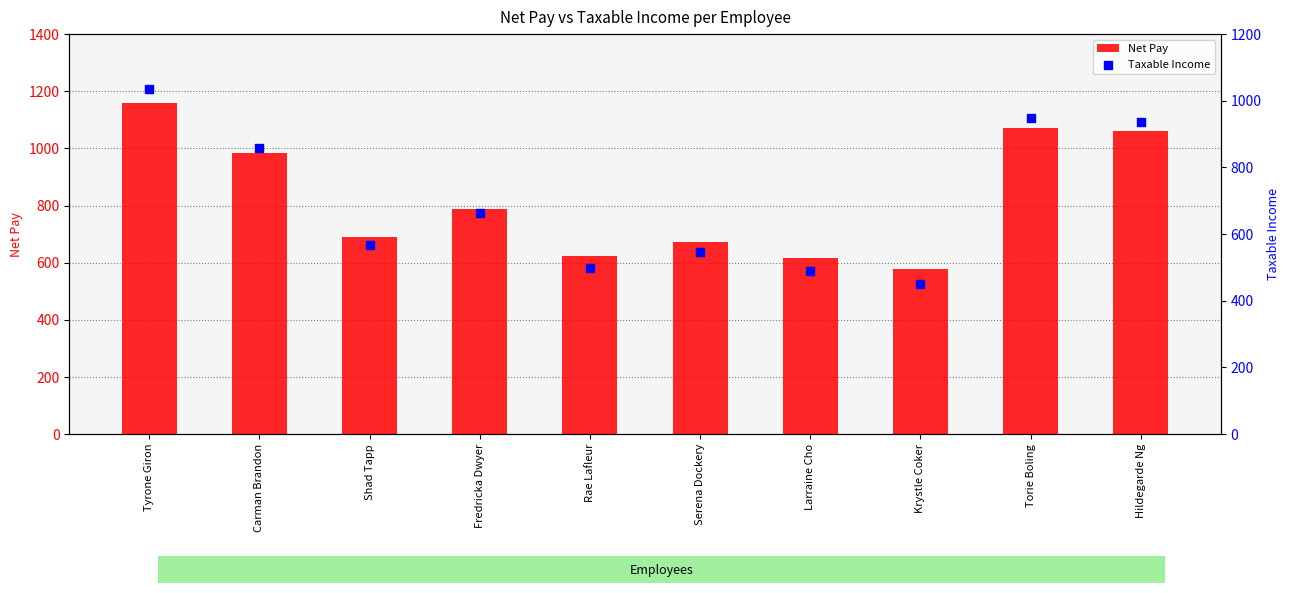

Which series reaches the maximum Y coordinate?

Net Pay